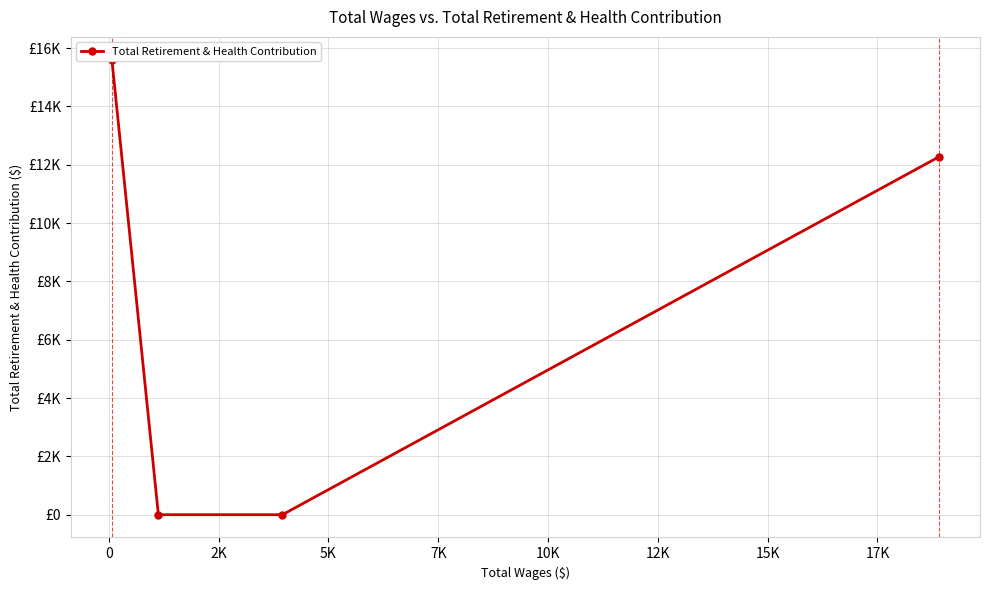

What is the difference between the second highest and minimum values?

12265.9